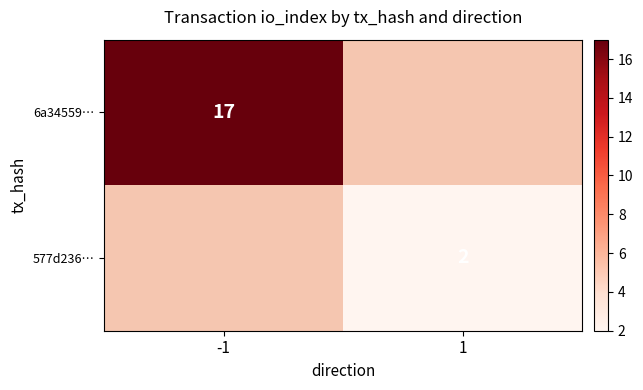

Is the value of 577d236… at 1 greater than the value of 6a34559… at -1?

No